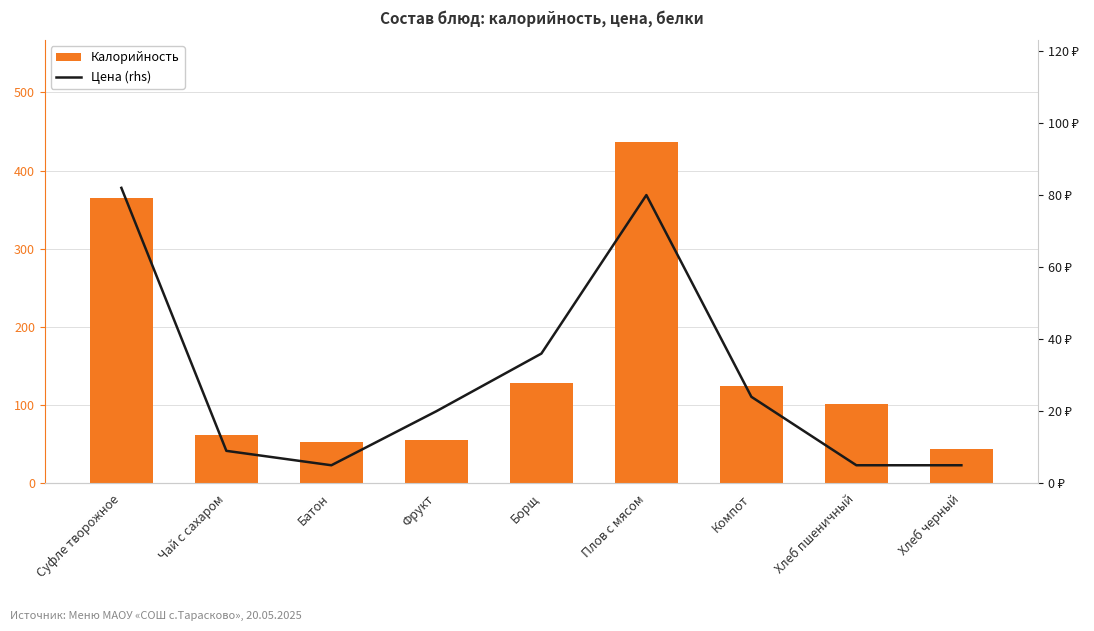

What is the sum of the Цена (rhs) values at Хлеб пшеничный and Фрукт?

25